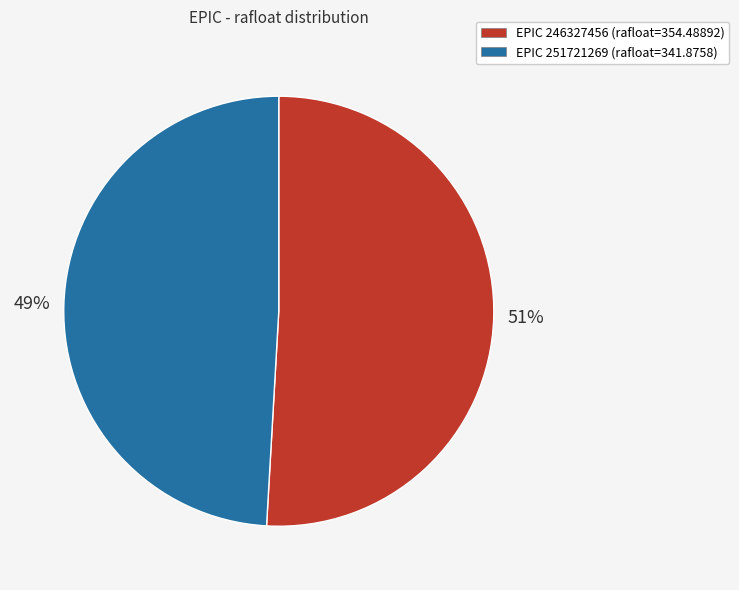

What is the smallest slice in the pie chart?

EPIC 251721269 (rafloat=341.8758)